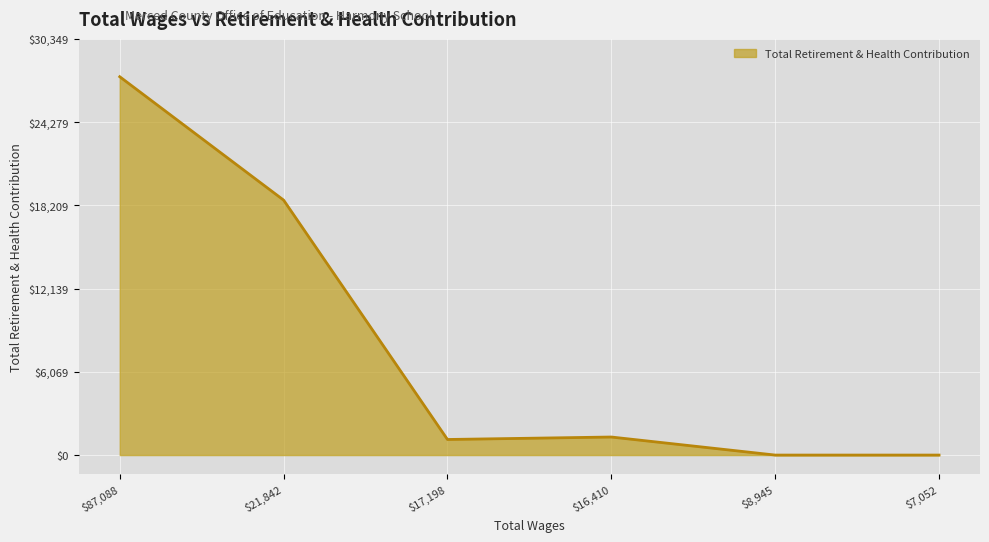

How many lines are shown in the chart?

1